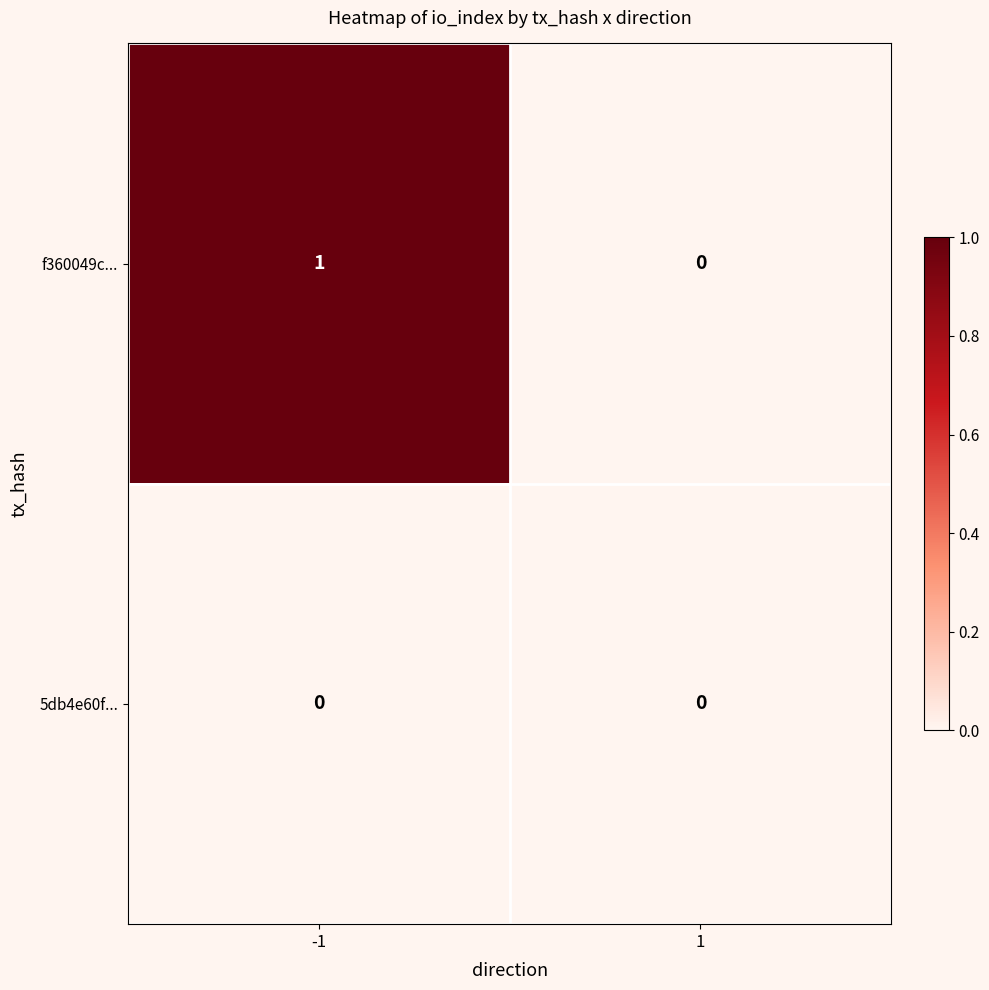

Rank the series by their average value, from highest to lowest.

f360049c..., 5db4e60f...